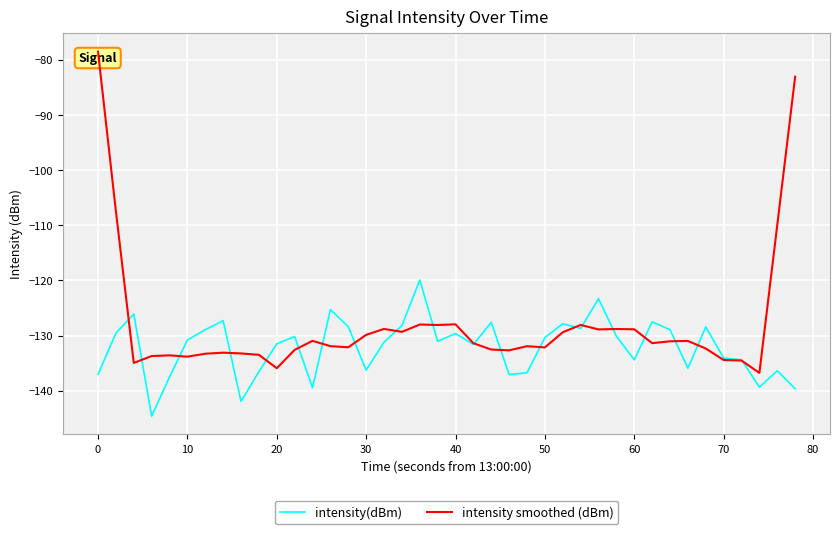

What is the maximum value for intensity(dBm)?

-119.9